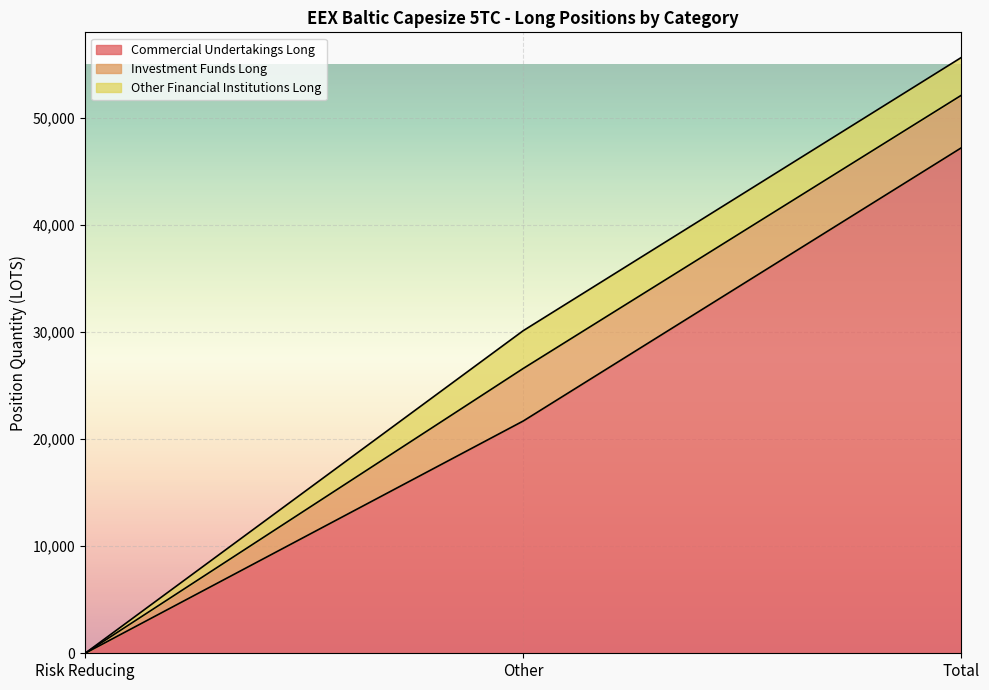

Count the Other Financial Institutions Long values in the range 0 to 3530.

3